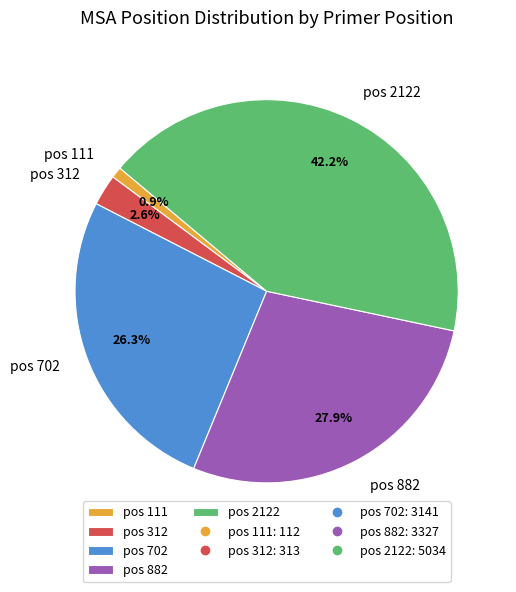

The pos 882 slice represents 41% of the pie. True or false?

False